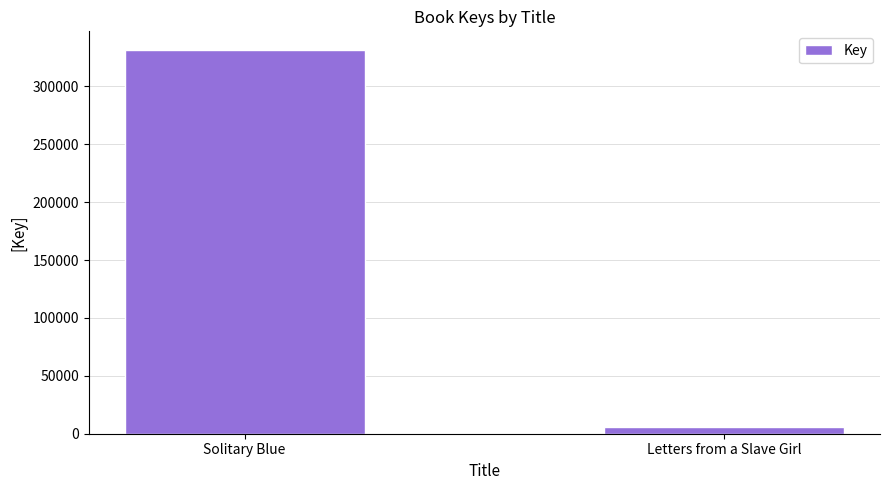

Count the values in the range 6149 to 331038.

2